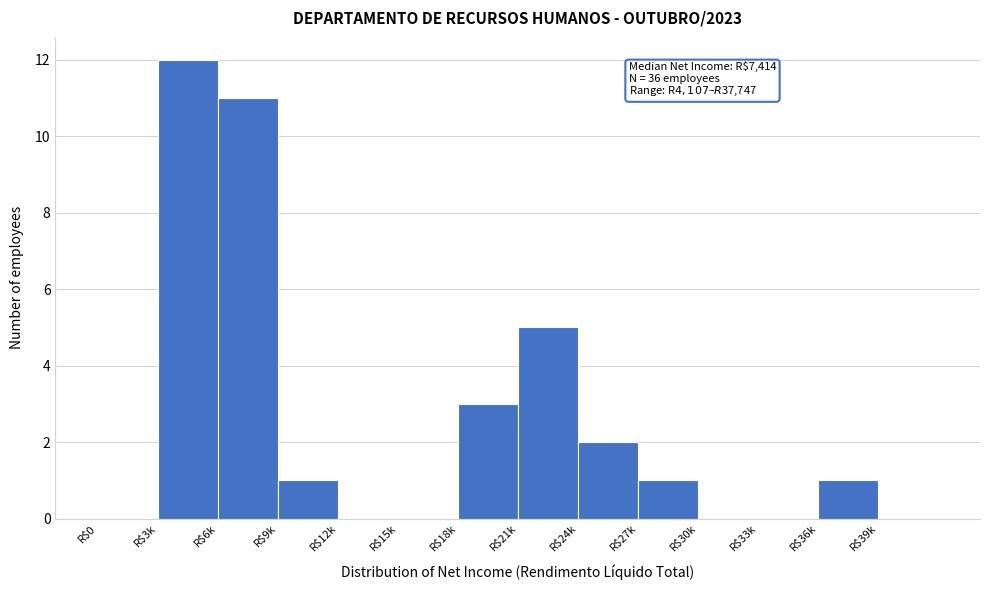

What is the maximum value shown in the chart?

12